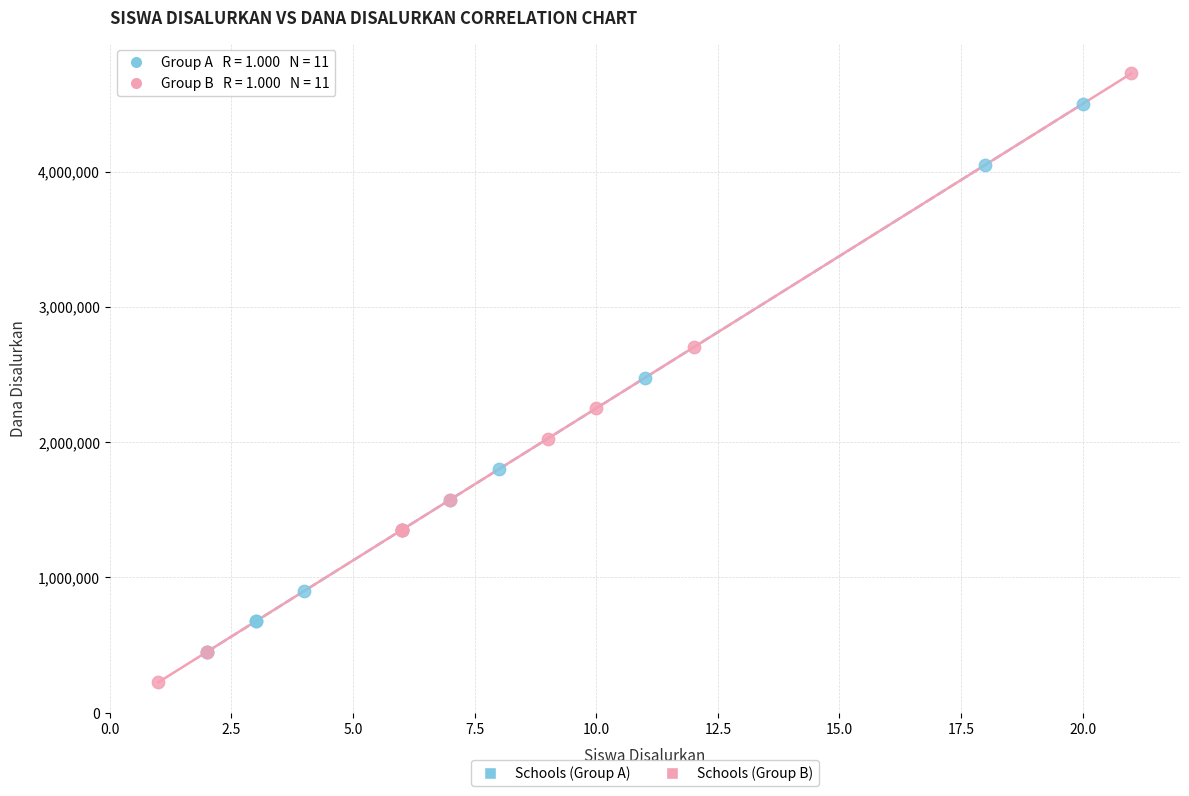

What are all the series names shown in the legend?

Schools (Group A), Schools (Group B)